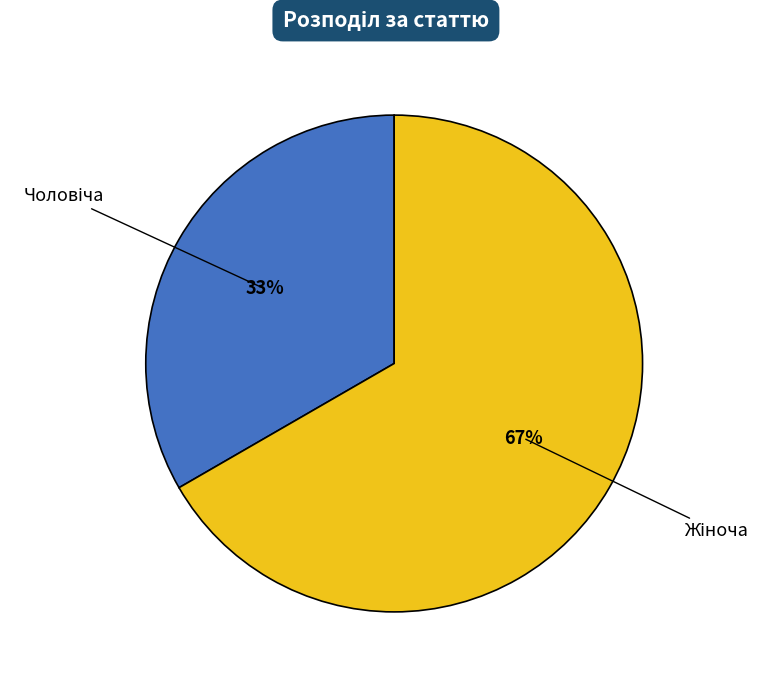

Does any single category account for the majority?

Yes